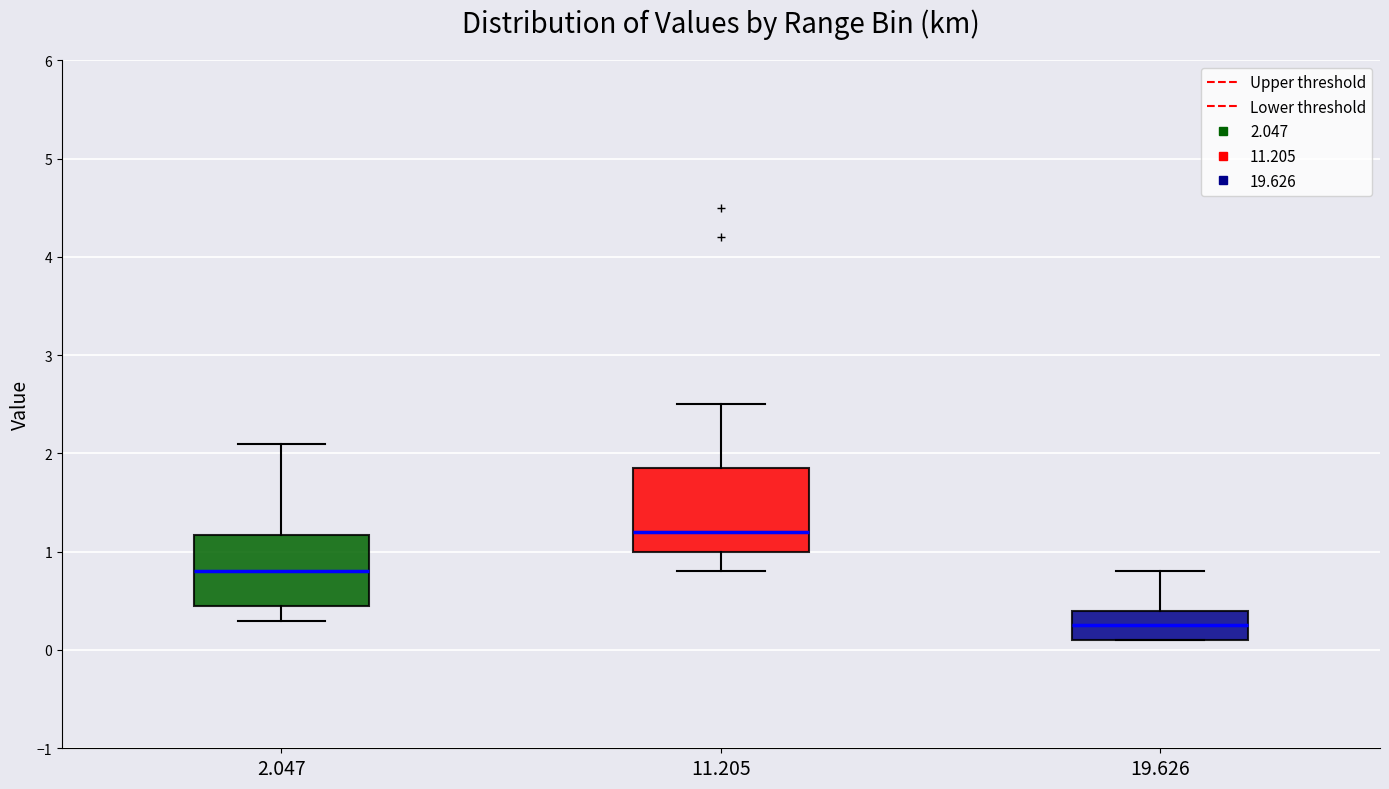

Which box's median line is the lowest?

19.626